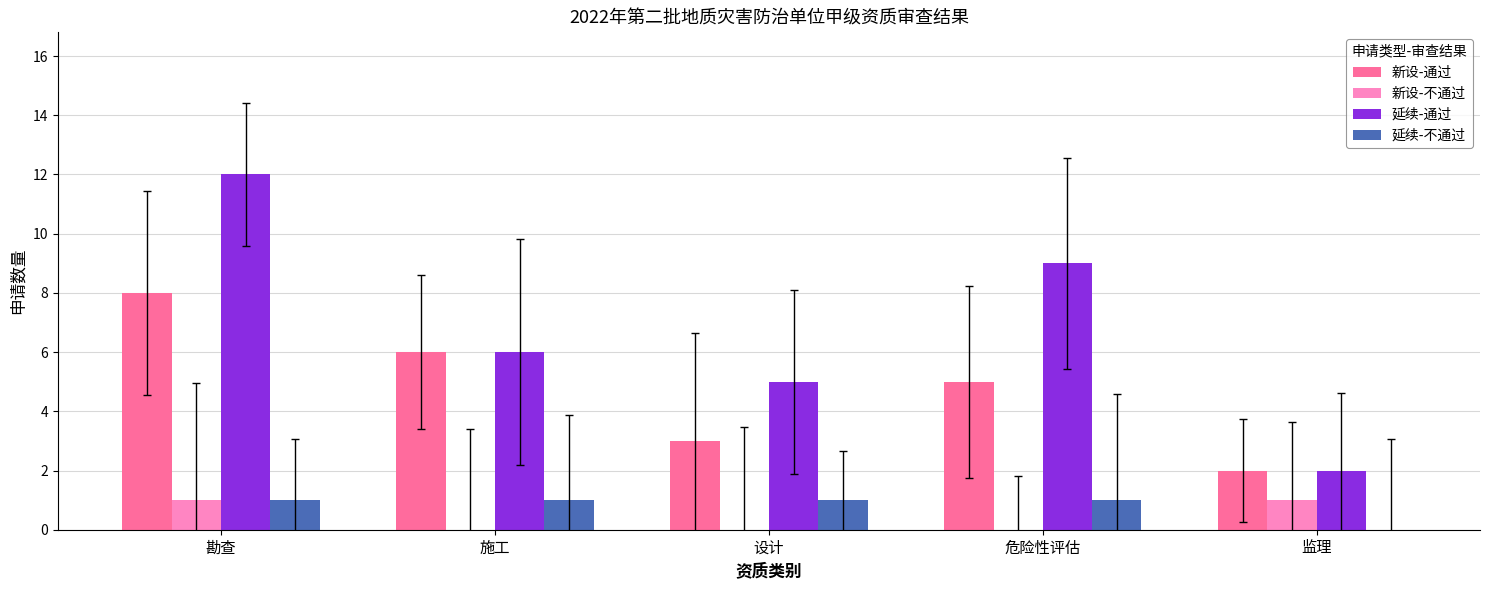

At which category is the sum across all series the highest?

勘查